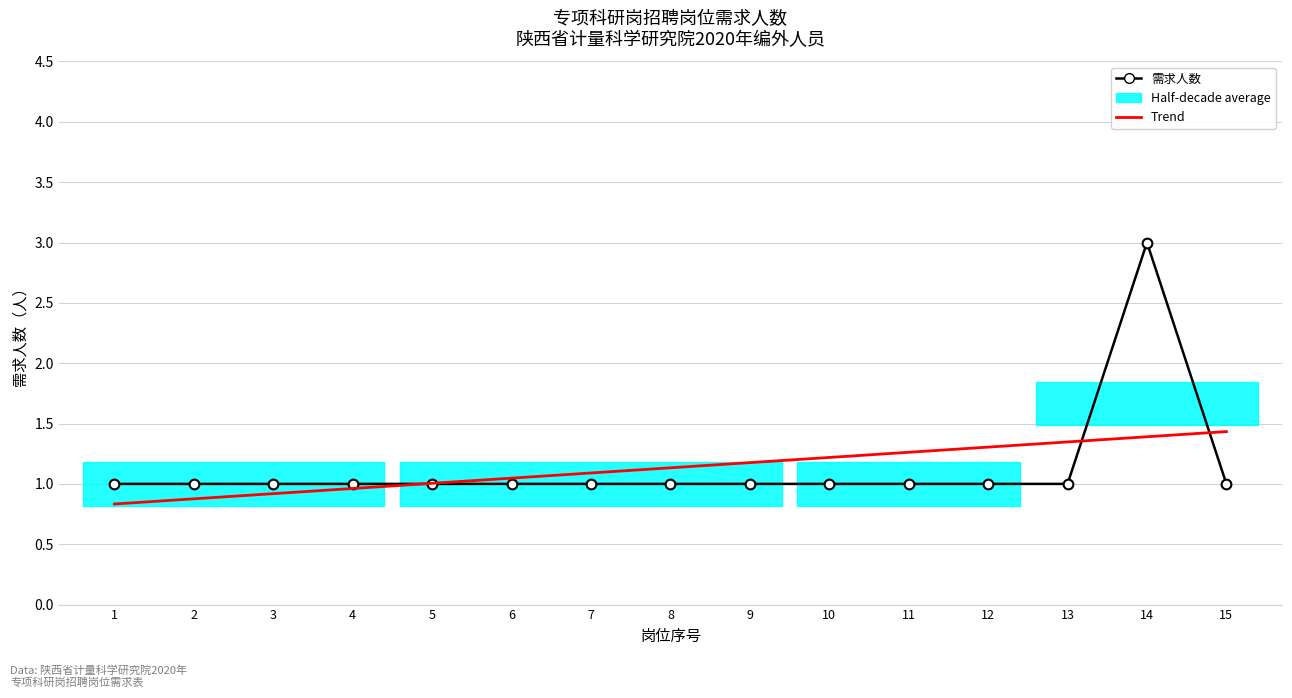

Where does the Trend series first go above 1?

5